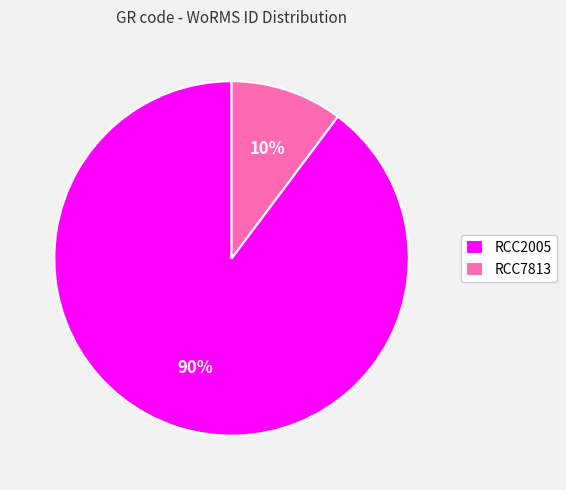

Which category has the biggest portion of the pie?

RCC2005